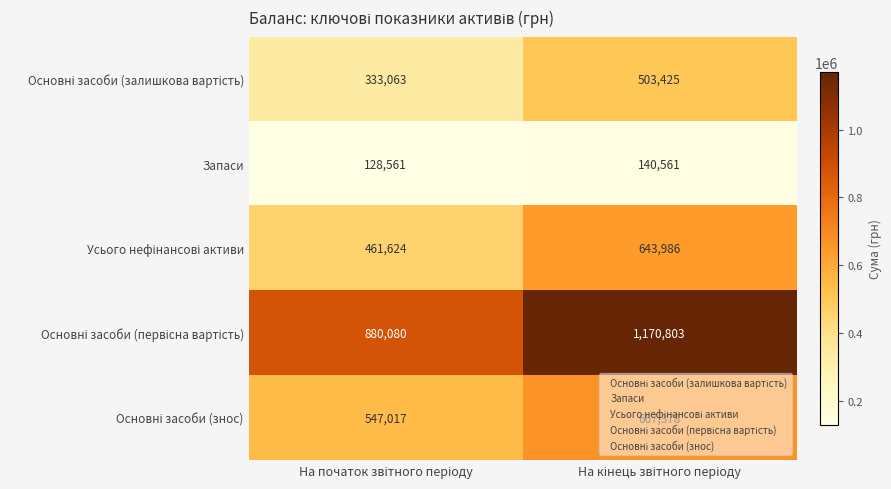

What is the smallest value displayed?

128561